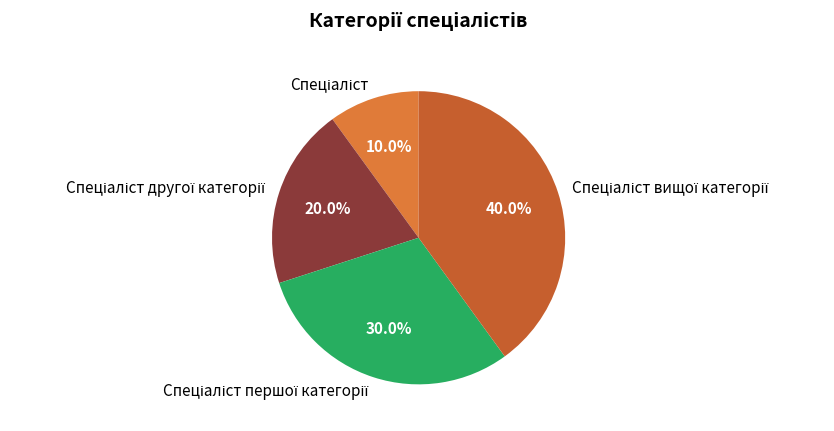

Count the number of slices in the pie.

4